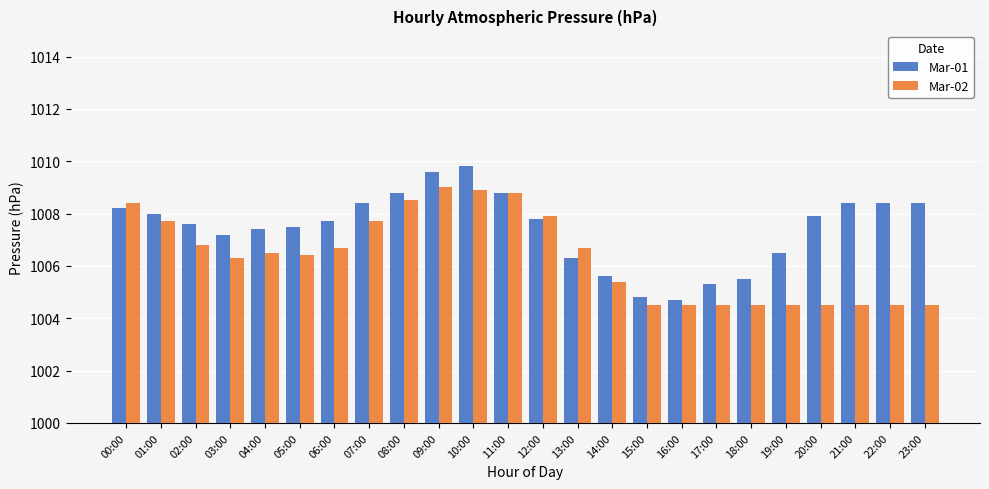

How many categories are shown in the chart?

24